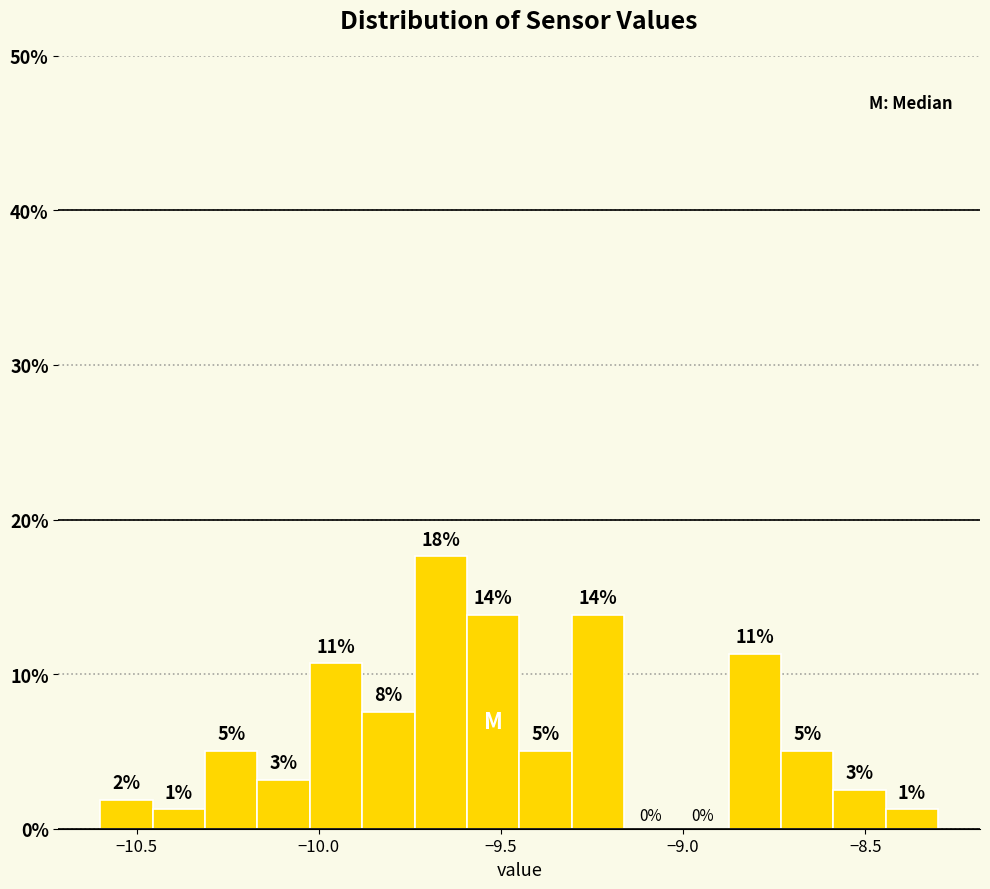

Around what value on the x-axis is the tallest bar? Give the approximate position of its centre, as read against the axis.

-9.65